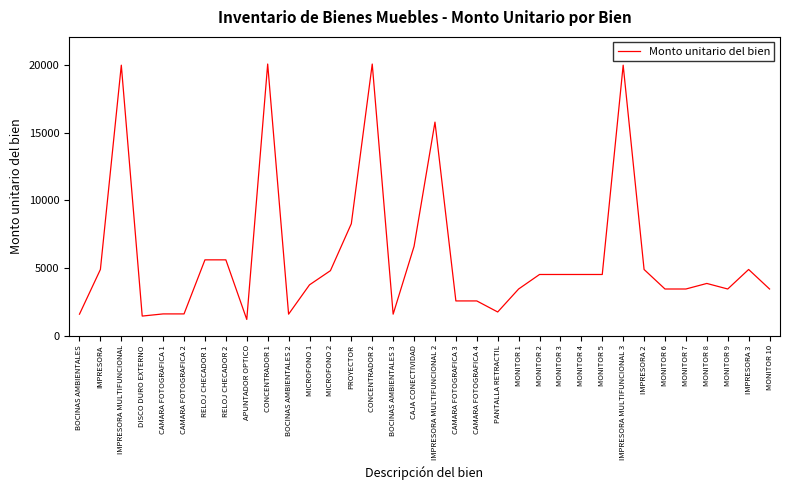

The chart shows a value of 3442.0 at MONITOR 7. True or false?

True